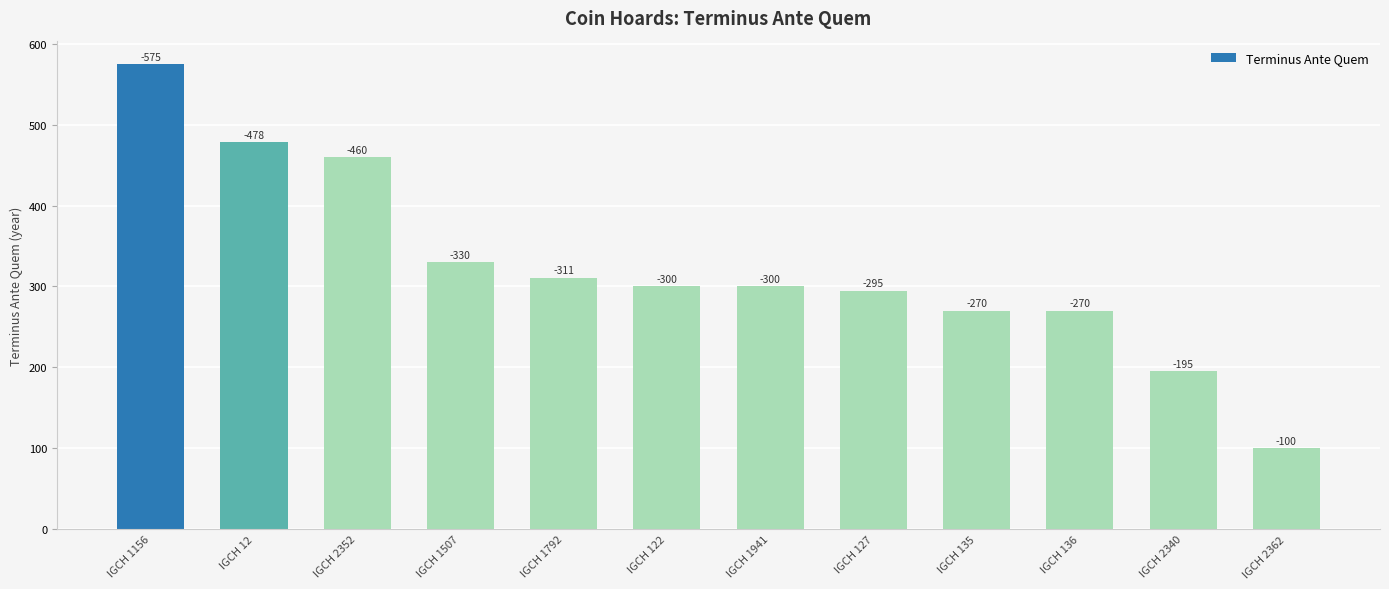

How many bars are there in total?

12